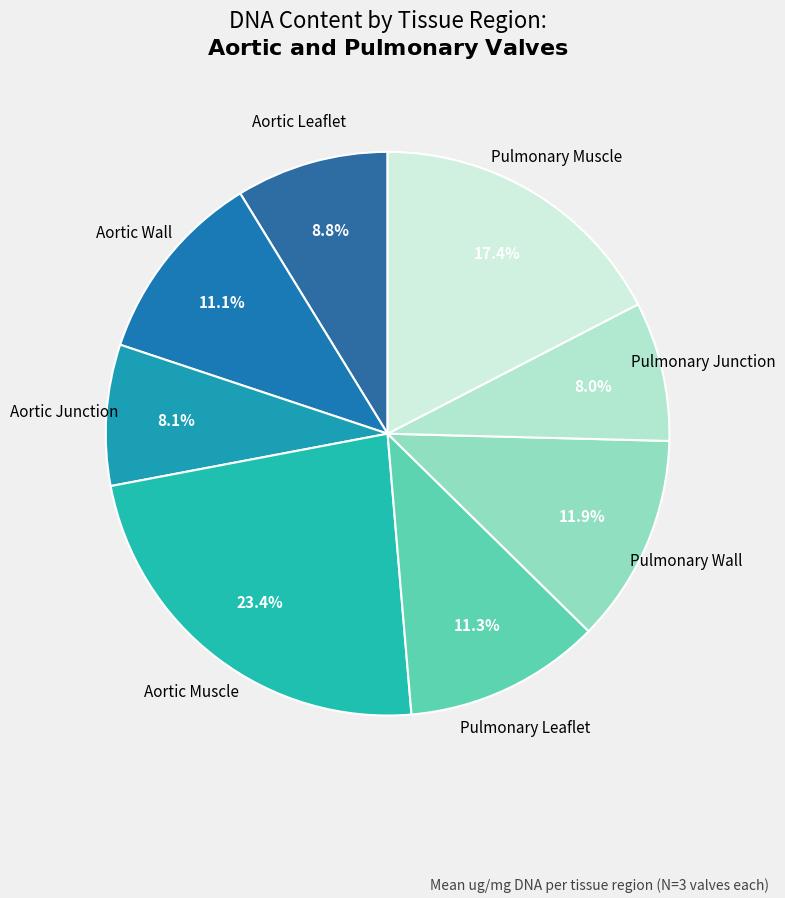

Is there a majority slice in this chart?

No